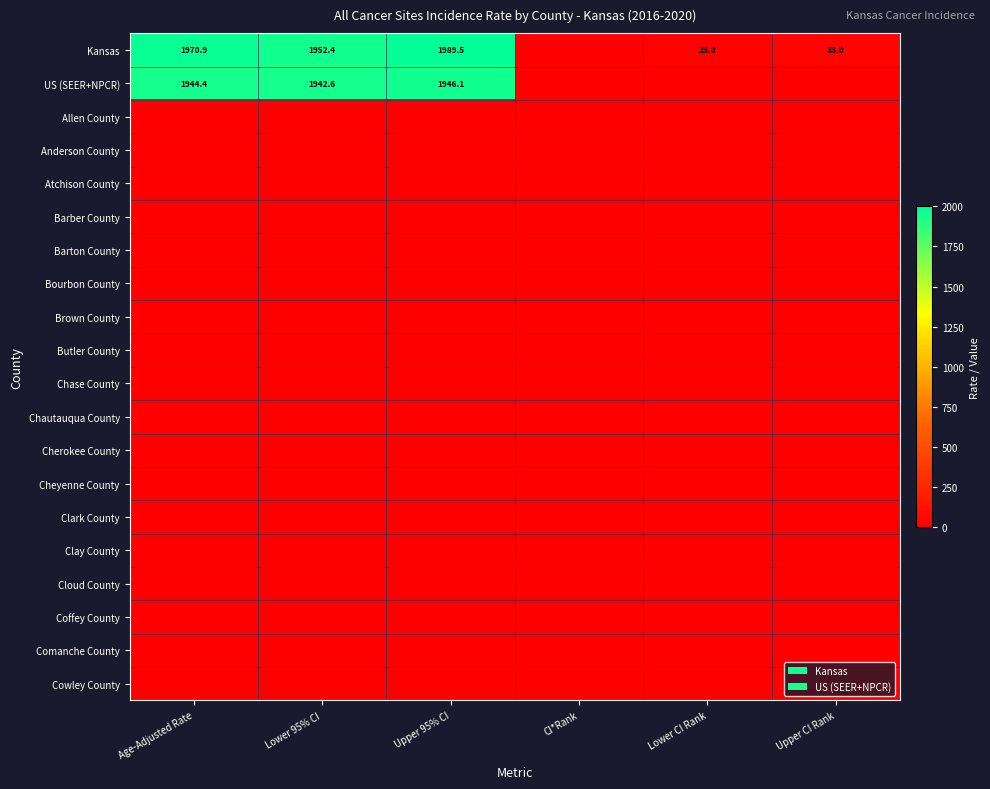

The Kansas series shows 15.2 at Lower CI Rank. True or false?

False